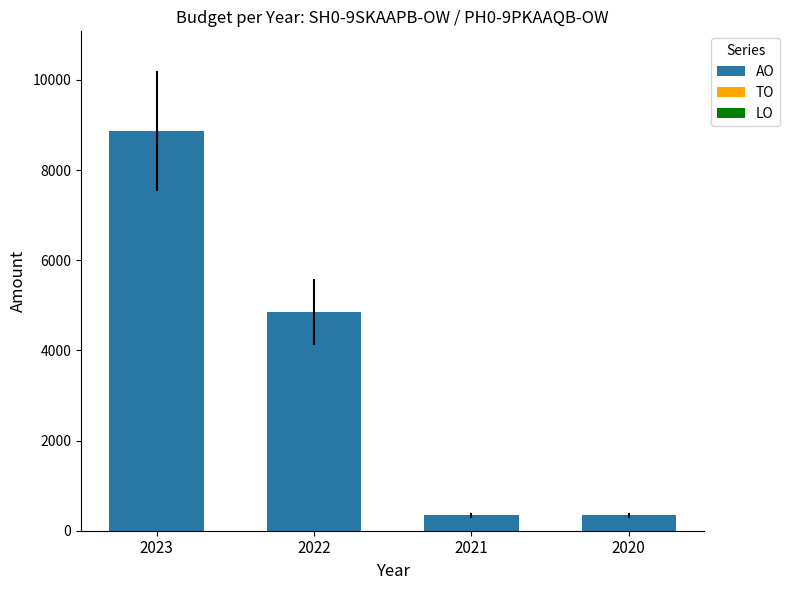

Reading right to left, transcribe all the data shown in this chart.

2020=340	2021=340	2022=4856	2023=8862